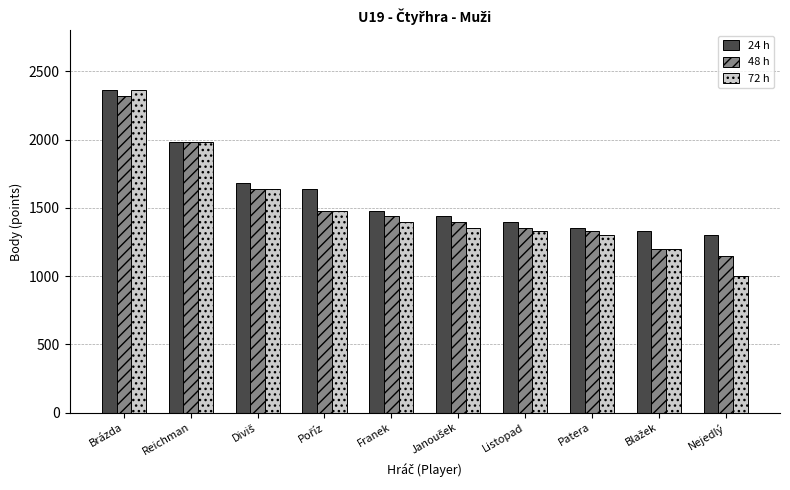

At how many categories does at least one series exceed 1509?

4